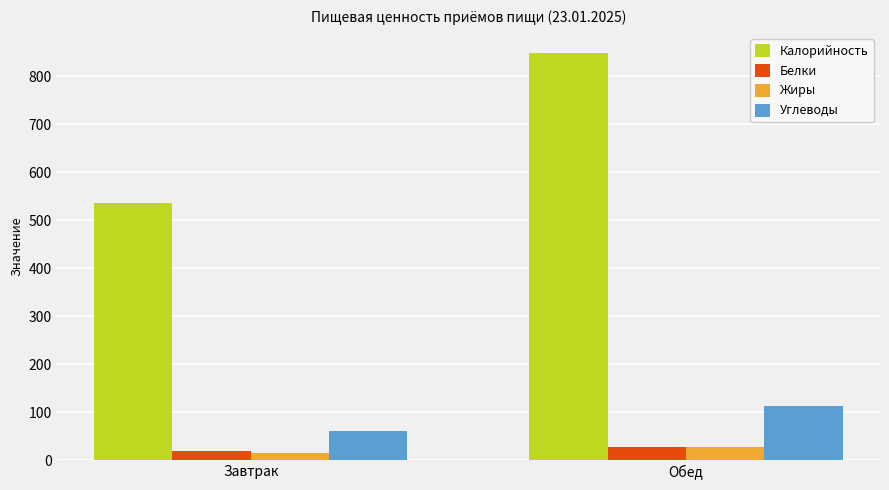

Reading right to left, transcribe all the data shown in this chart.

Калорийность: 848.2	536.5
Белки: 26.6	17.9
Жиры: 26.8	13.7
Углеводы: 111.7	59.6